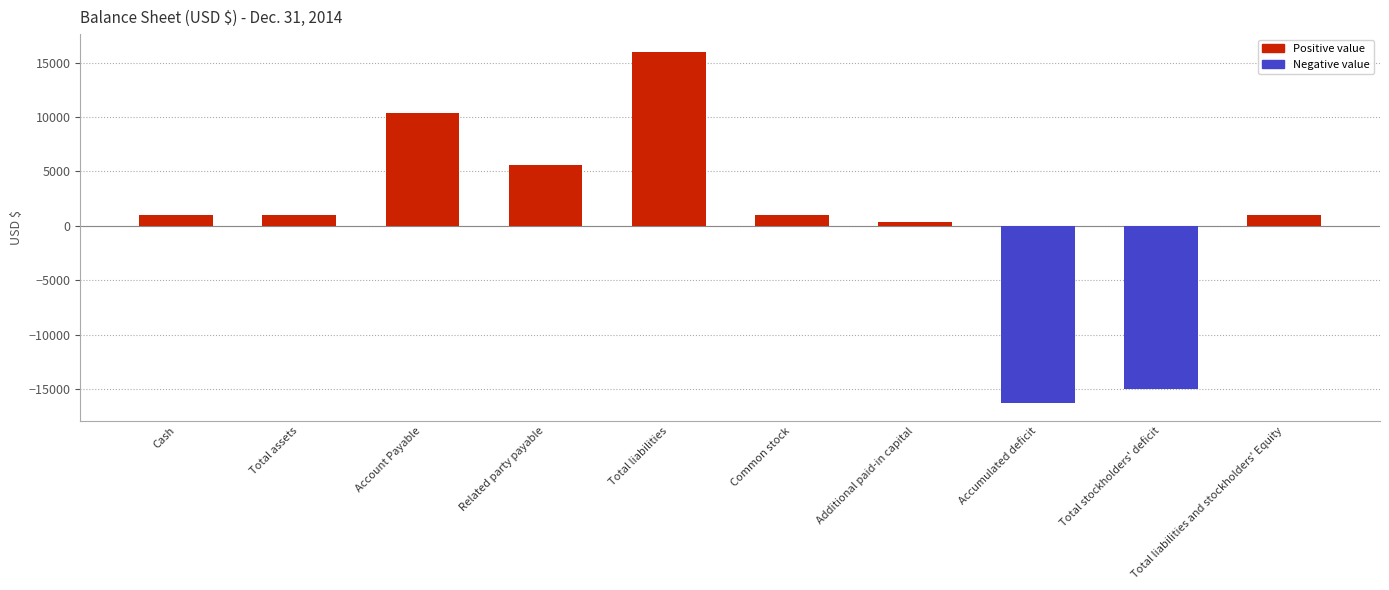

Is it true that the value at Total liabilities is 26213?

False